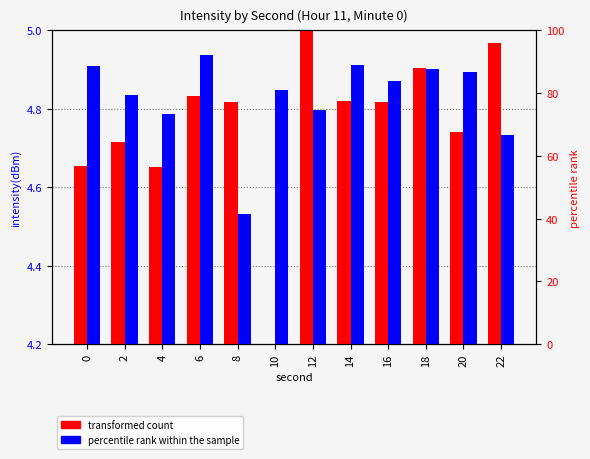

At how many categories does at least one series exceed 4?

12